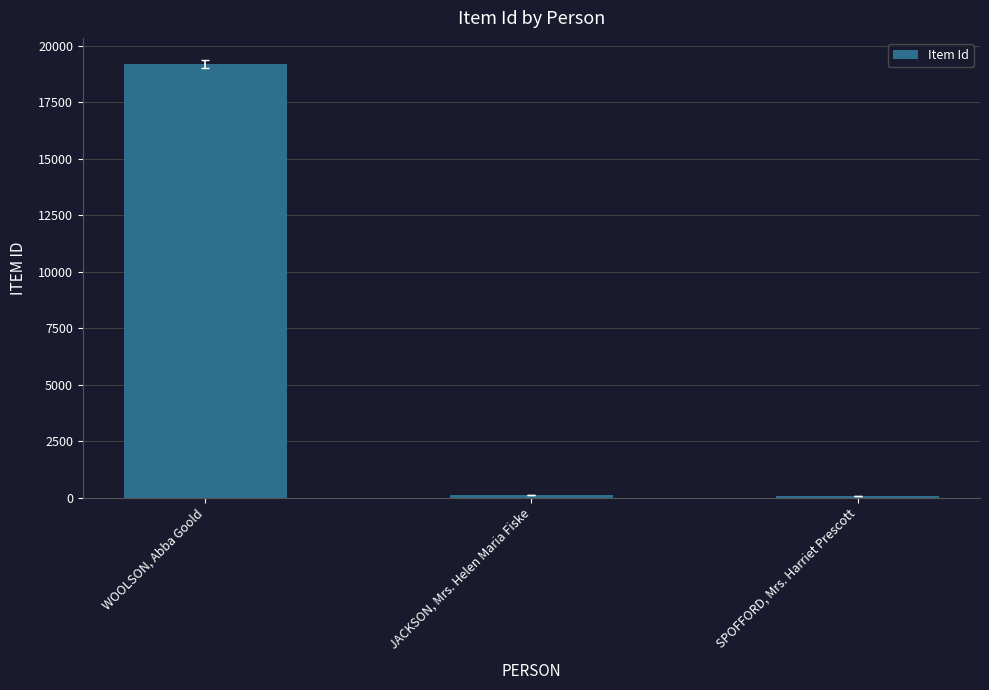

What is the minimum value shown in the chart?

90